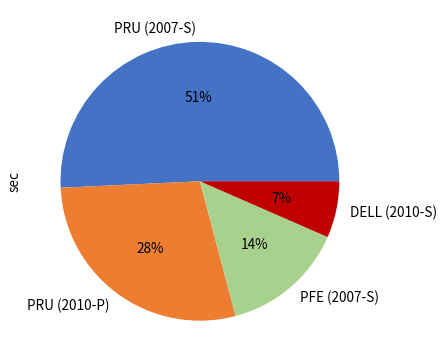

Is the sum of PRU (2010-P) and PRU (2007-S) greater than half?

Yes